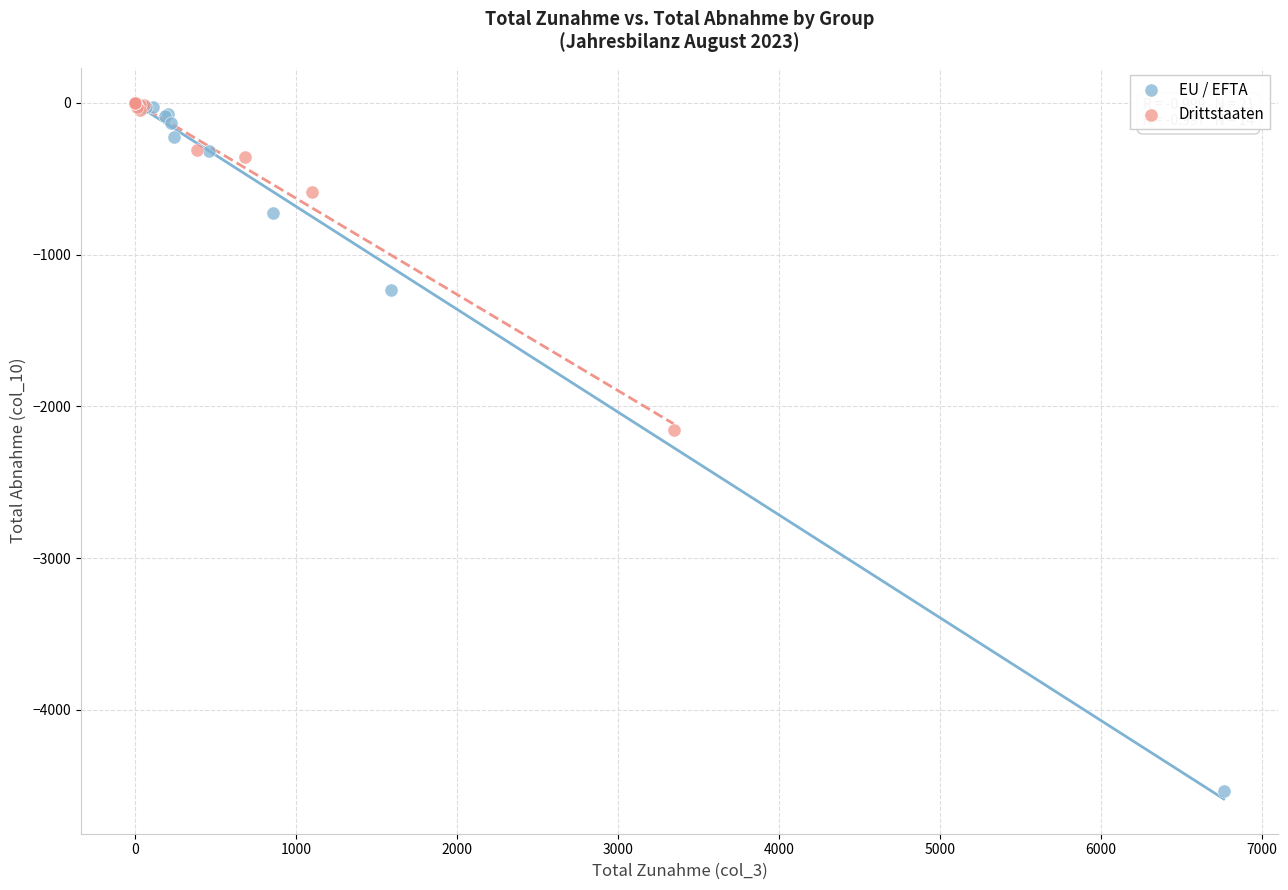

Which series has the widest spread of Y values?

EU / EFTA